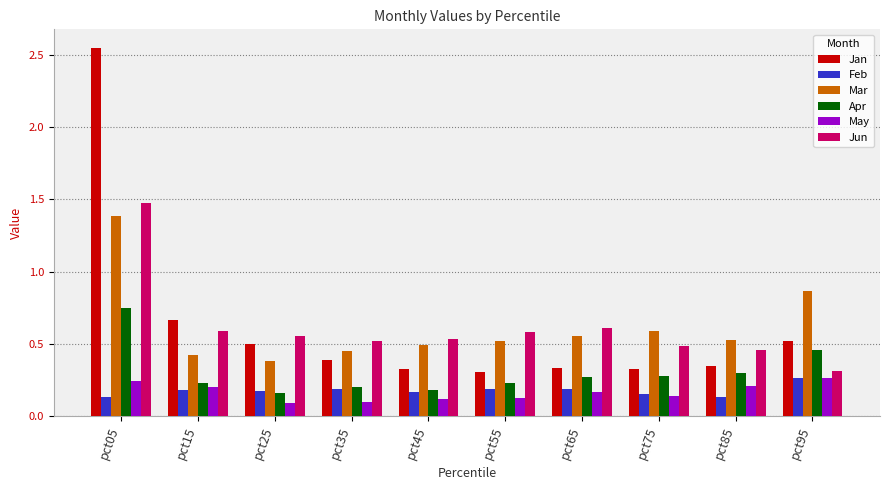

At which category does the chart reach its peak across all series?

pct05